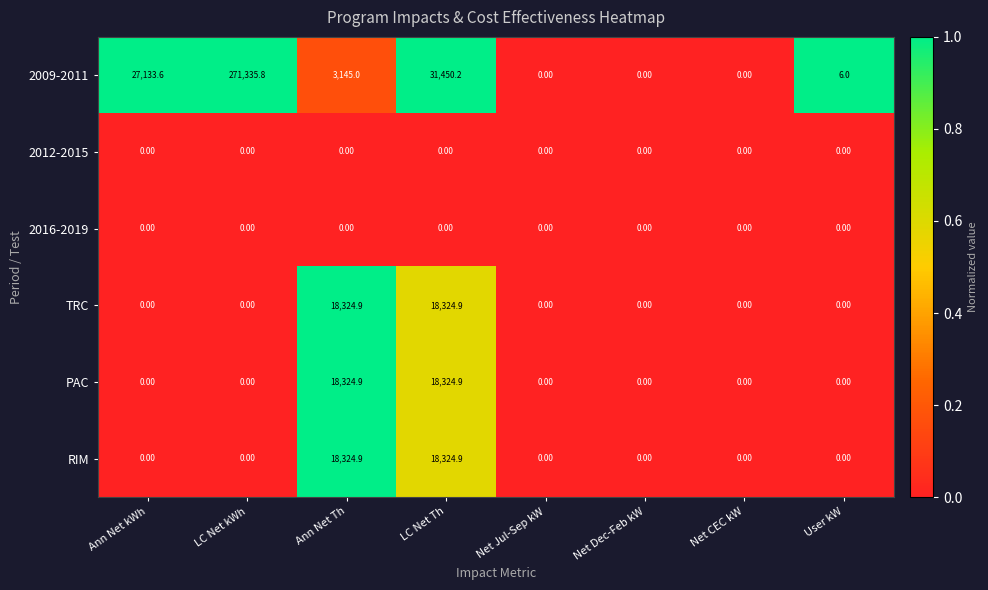

What is the sum of all PAC values?

36649.8